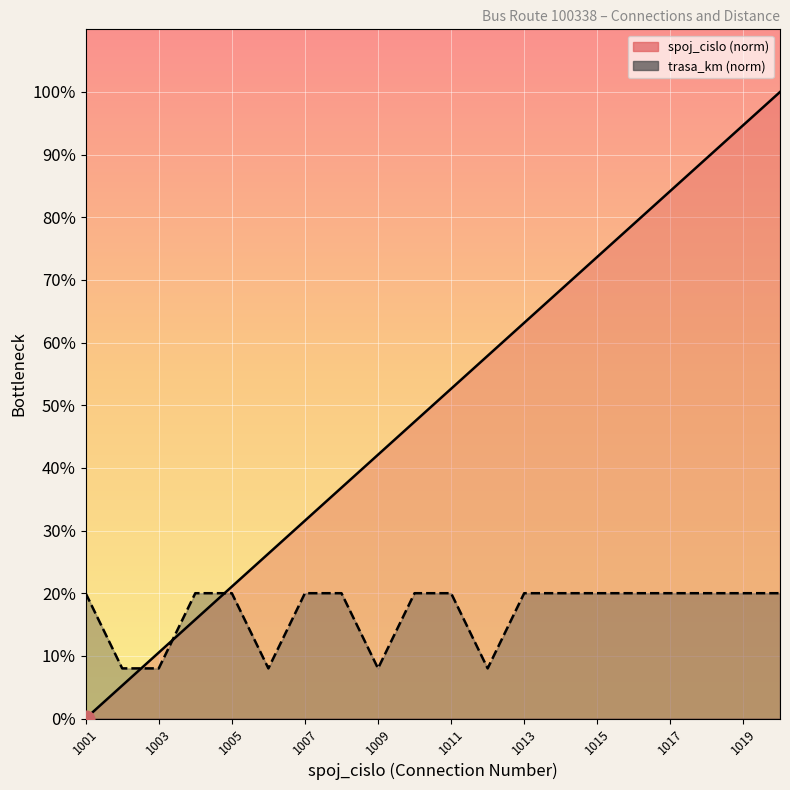

How many intersections are there between trasa_km (norm) and spoj_cislo (norm)?

3